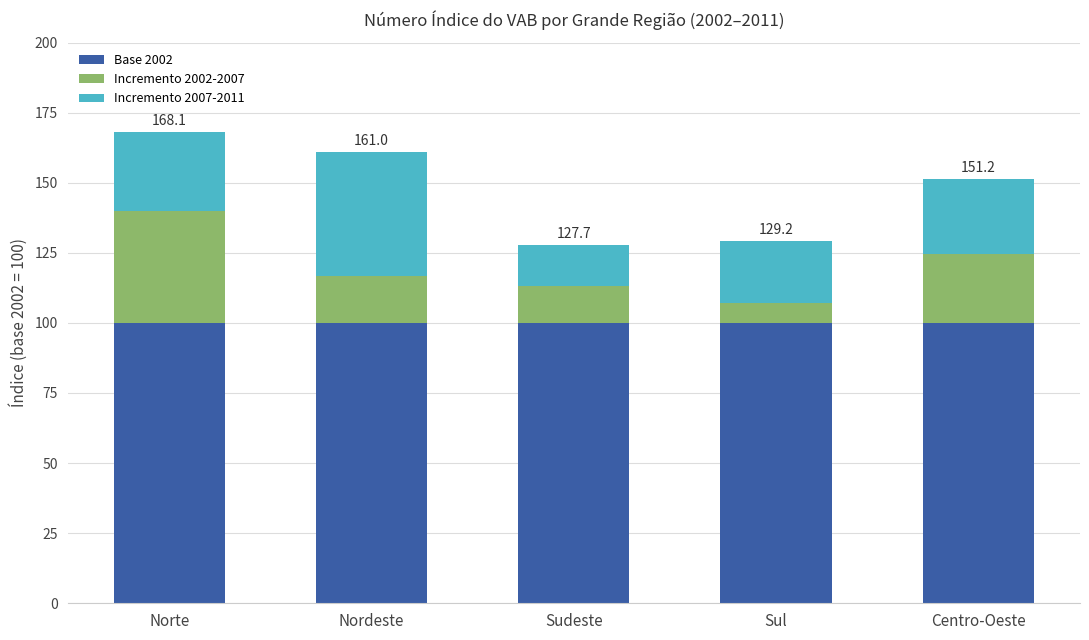

The value of Base 2002 at Sudeste is 152.7. True or false?

False